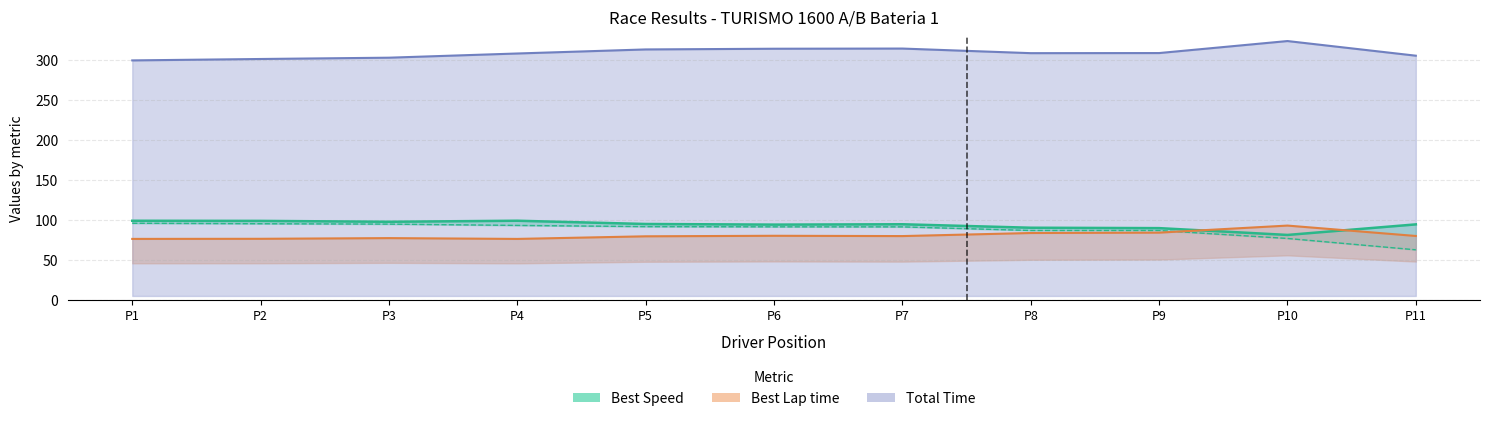

What is the difference between the maximum and minimum values?

17.8